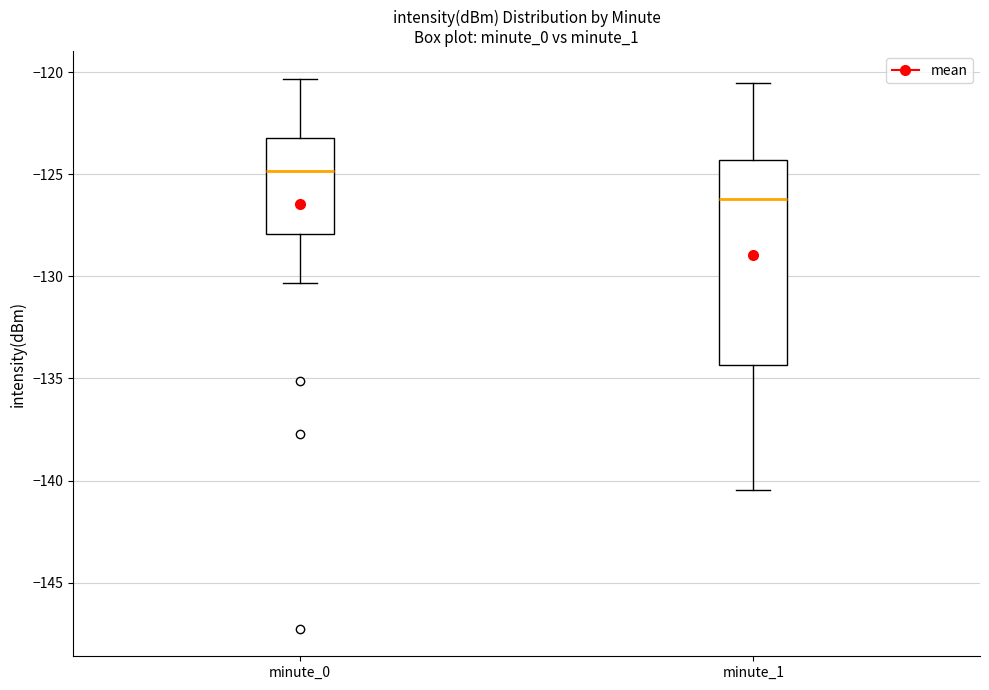

Reading left to right, transcribe this box plot: for each box, give where its median line is, the range the box spans, and where its two whiskers end, as read against the y-axis. The values are not printed on the chart, so give them approximately, as read against the axis.

minute_0: median -125.0, box -128.0 to -123.0, whiskers -130.5 to -120.5
minute_1: median -126.0, box -134.5 to -124.5, whiskers -140.5 to -120.5